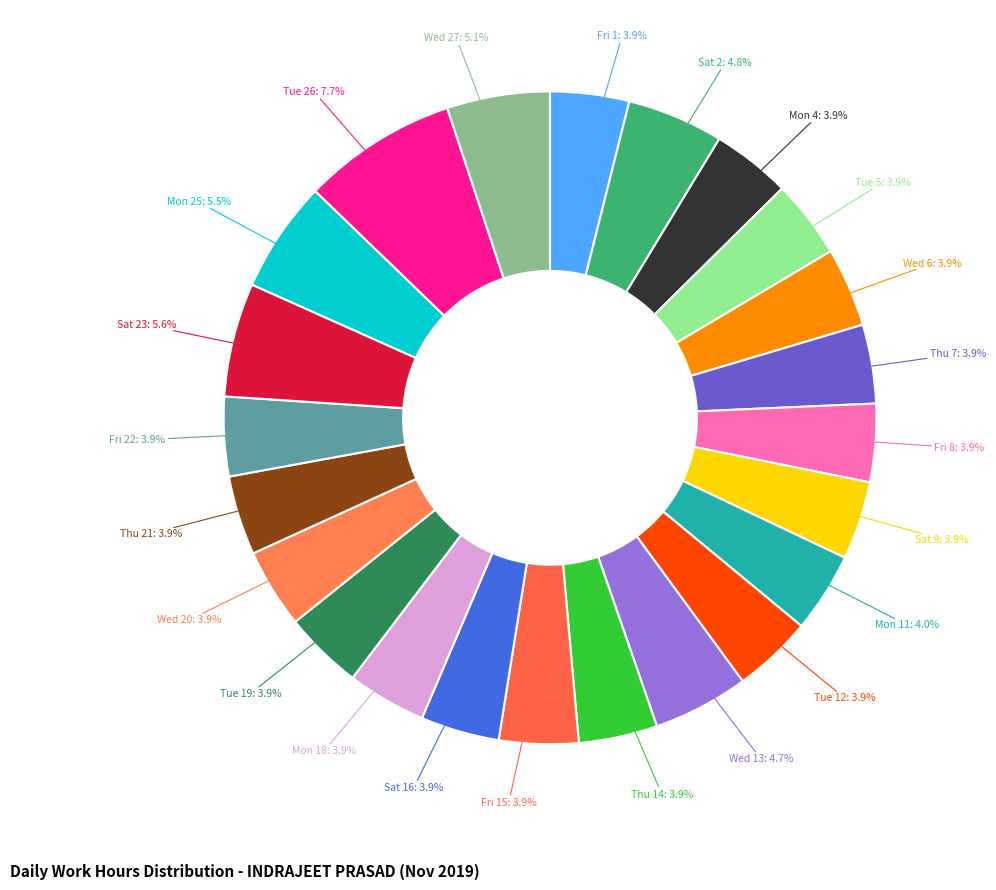

Which category has the smallest portion of the pie?

Fri 8